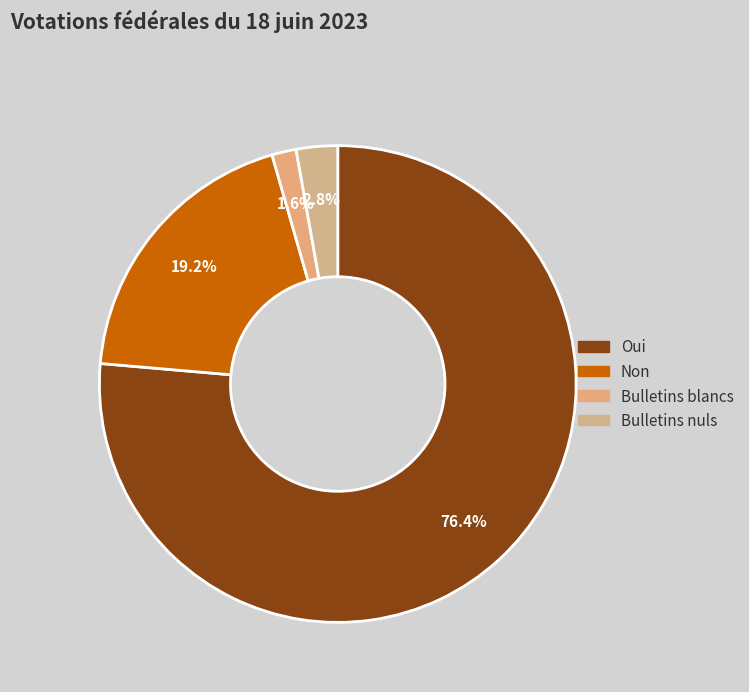

Is there a majority slice in this chart?

Yes